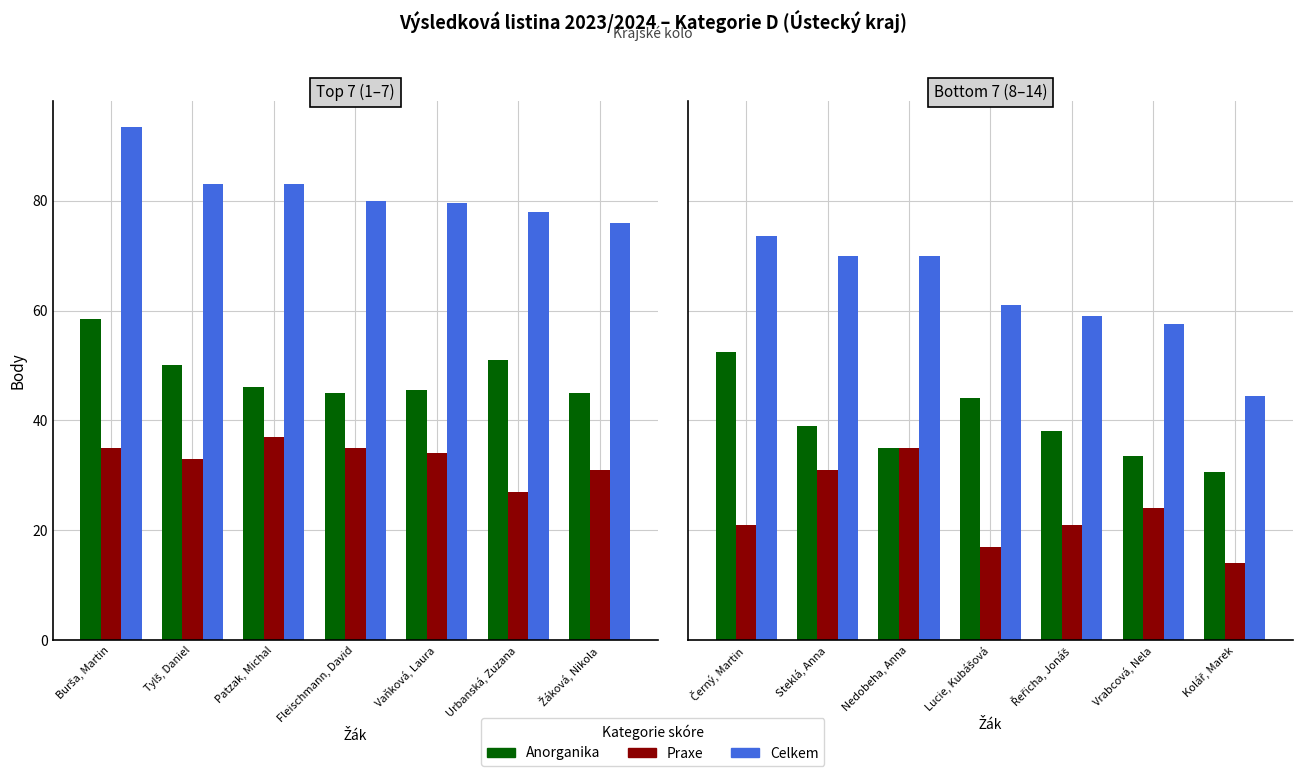

Rank the series by their maximum value, from lowest to highest.

Praxe, Anorganika, Celkem